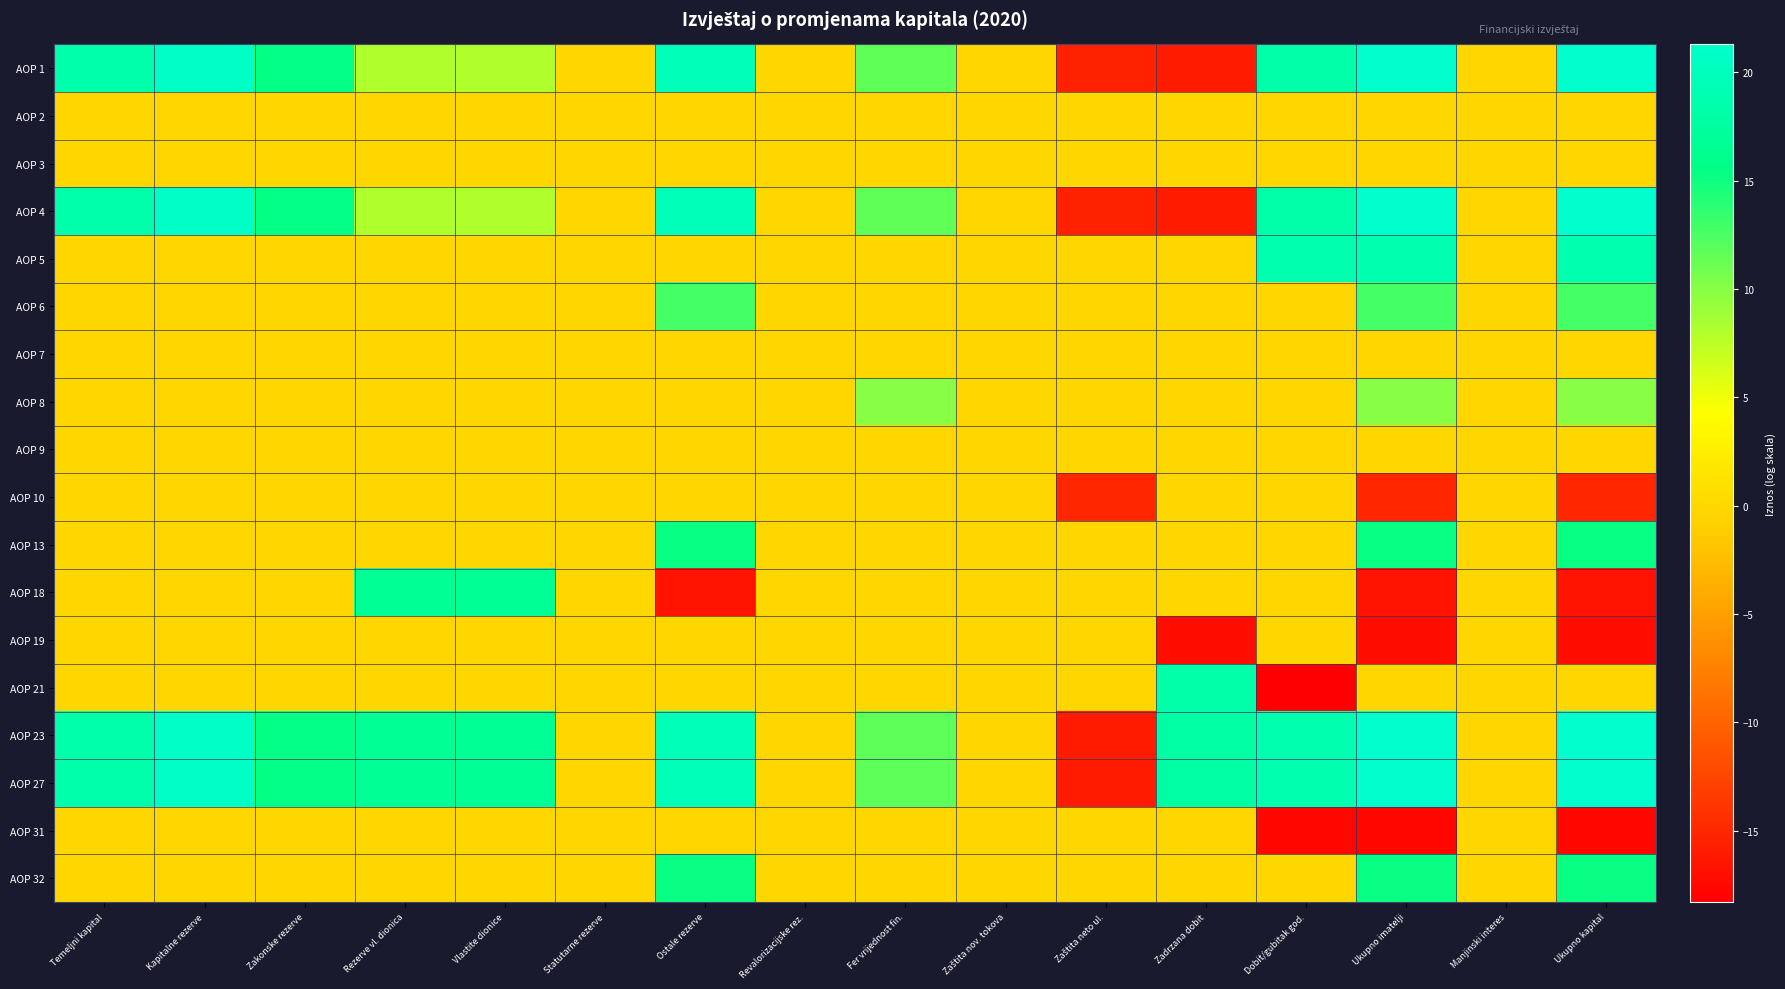

At which category does the chart reach its peak across all series?

Ukupno imatelji